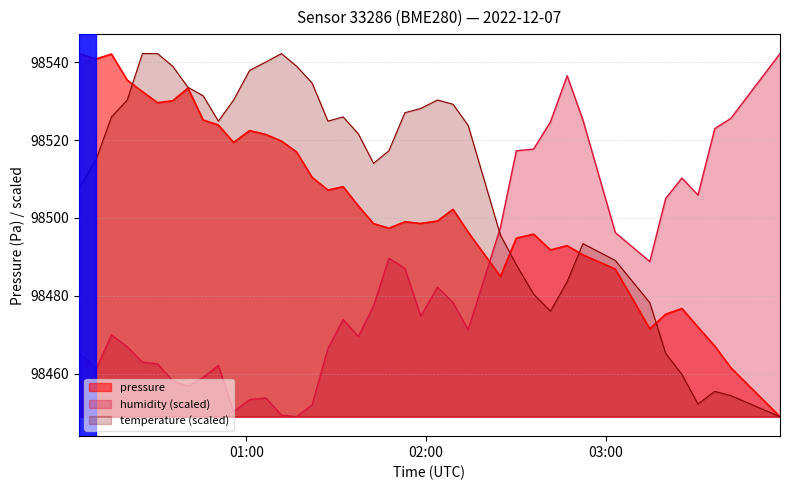

Reading right to left, list all the values displayed in this chart.

pressure: 2022-12-07T03:58:16=98448.9	2022-12-07T03:41:51=98461.5	2022-12-07T03:36:29=98467.1	2022-12-07T03:30:52=98471.9	2022-12-07T03:25:30=98476.7	2022-12-07T03:20:04=98475.2	2022-12-07T03:14:46=98471.5	2022-12-07T03:03:15=98486.9	2022-12-07T02:52:26=98490.5	2022-12-07T02:47:10=98492.9	2022-12-07T02:41:36=98491.8	2022-12-07T02:35:58=98495.8	2022-12-07T02:30:11=98494.8	2022-12-07T02:24:52=98484.9	2022-12-07T02:14:05=98496.4	2022-12-07T02:09:01=98502.2	2022-12-07T02:03:51=98499.2	2022-12-07T01:58:15=98498.6	2022-12-07T01:52:58=98499.0	2022-12-07T01:47:37=98497.4	2022-12-07T01:42:29=98498.5	2022-12-07T01:37:24=98503.1	2022-12-07T01:32:19=98508.1	2022-12-07T01:27:15=98507.2	2022-12-07T01:21:58=98510.4	2022-12-07T01:16:47=98517.0	2022-12-07T01:11:42=98519.8	2022-12-07T01:06:29=98521.5	2022-12-07T01:01:04=98522.5	2022-12-07T00:55:44=98519.4	2022-12-07T00:50:39=98523.9	2022-12-07T00:45:34=98525.2	2022-12-07T00:40:30=98533.4	2022-12-07T00:35:23=98530.1	2022-12-07T00:30:19=98529.6	2022-12-07T00:25:16=98532.5	2022-12-07T00:20:12=98535.4	2022-12-07T00:14:56=98542.1	2022-12-07T00:09:50=98540.9	2022-12-07T00:04:01=98542.3
temperature: 2022-12-07T03:58:16=98448.9	2022-12-07T03:41:51=98454.3	2022-12-07T03:36:29=98455.4	2022-12-07T03:30:52=98452.2	2022-12-07T03:25:30=98459.8	2022-12-07T03:20:04=98465.2	2022-12-07T03:14:46=98478.2	2022-12-07T03:03:15=98489.1	2022-12-07T02:52:26=98493.4	2022-12-07T02:47:10=98483.6	2022-12-07T02:41:36=98476.0	2022-12-07T02:35:58=98480.4	2022-12-07T02:30:11=98488.0	2022-12-07T02:24:52=98495.6	2022-12-07T02:14:05=98523.8	2022-12-07T02:09:01=98529.2	2022-12-07T02:03:51=98530.3	2022-12-07T01:58:15=98528.2	2022-12-07T01:52:58=98527.1	2022-12-07T01:47:37=98517.3	2022-12-07T01:42:29=98514.0	2022-12-07T01:37:24=98521.6	2022-12-07T01:32:19=98526.0	2022-12-07T01:27:15=98524.9	2022-12-07T01:21:58=98534.7	2022-12-07T01:16:47=98539.0	2022-12-07T01:11:42=98542.3	2022-12-07T01:06:29=98540.1	2022-12-07T01:01:04=98537.9	2022-12-07T00:55:44=98530.3	2022-12-07T00:50:39=98524.9	2022-12-07T00:45:34=98531.4	2022-12-07T00:40:30=98533.6	2022-12-07T00:35:23=98539.0	2022-12-07T00:30:19=98542.3	2022-12-07T00:25:16=98542.3	2022-12-07T00:20:12=98530.3	2022-12-07T00:14:56=98526.0	2022-12-07T00:09:50=98515.1	2022-12-07T00:04:01=98507.5
humidity: 2022-12-07T03:58:16=98542.3	2022-12-07T03:41:51=98525.6	2022-12-07T03:36:29=98523.0	2022-12-07T03:30:52=98505.9	2022-12-07T03:25:30=98510.3	2022-12-07T03:20:04=98505.0	2022-12-07T03:14:46=98488.8	2022-12-07T03:03:15=98496.2	2022-12-07T02:52:26=98525.2	2022-12-07T02:47:10=98536.6	2022-12-07T02:41:36=98524.7	2022-12-07T02:35:58=98517.7	2022-12-07T02:30:11=98517.3	2022-12-07T02:24:52=98497.6	2022-12-07T02:14:05=98471.3	2022-12-07T02:09:01=98478.3	2022-12-07T02:03:51=98482.2	2022-12-07T01:58:15=98474.8	2022-12-07T01:52:58=98487.0	2022-12-07T01:47:37=98489.7	2022-12-07T01:42:29=98477.4	2022-12-07T01:37:24=98469.5	2022-12-07T01:32:19=98473.9	2022-12-07T01:27:15=98466.4	2022-12-07T01:21:58=98452.0	2022-12-07T01:16:47=98448.9	2022-12-07T01:11:42=98449.3	2022-12-07T01:06:29=98453.7	2022-12-07T01:01:04=98453.3	2022-12-07T00:55:44=98450.2	2022-12-07T00:50:39=98462.1	2022-12-07T00:45:34=98459.0	2022-12-07T00:40:30=98456.8	2022-12-07T00:35:23=98458.1	2022-12-07T00:30:19=98462.5	2022-12-07T00:25:16=98462.9	2022-12-07T00:20:12=98466.9	2022-12-07T00:14:56=98469.9	2022-12-07T00:09:50=98461.2	2022-12-07T00:04:01=98465.6